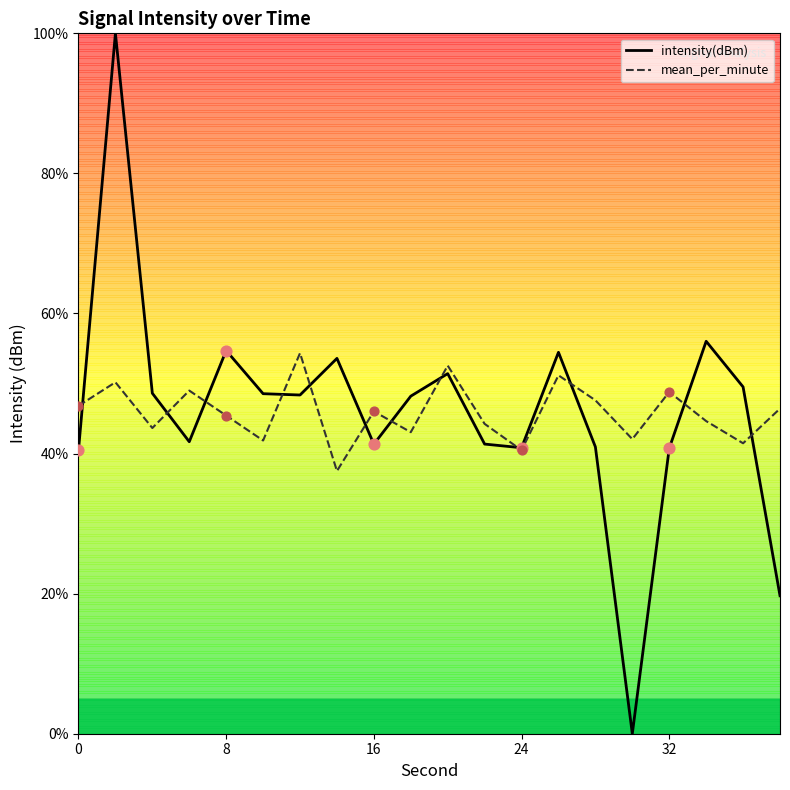

Which series contains the highest Y value?

intensity(dBm)